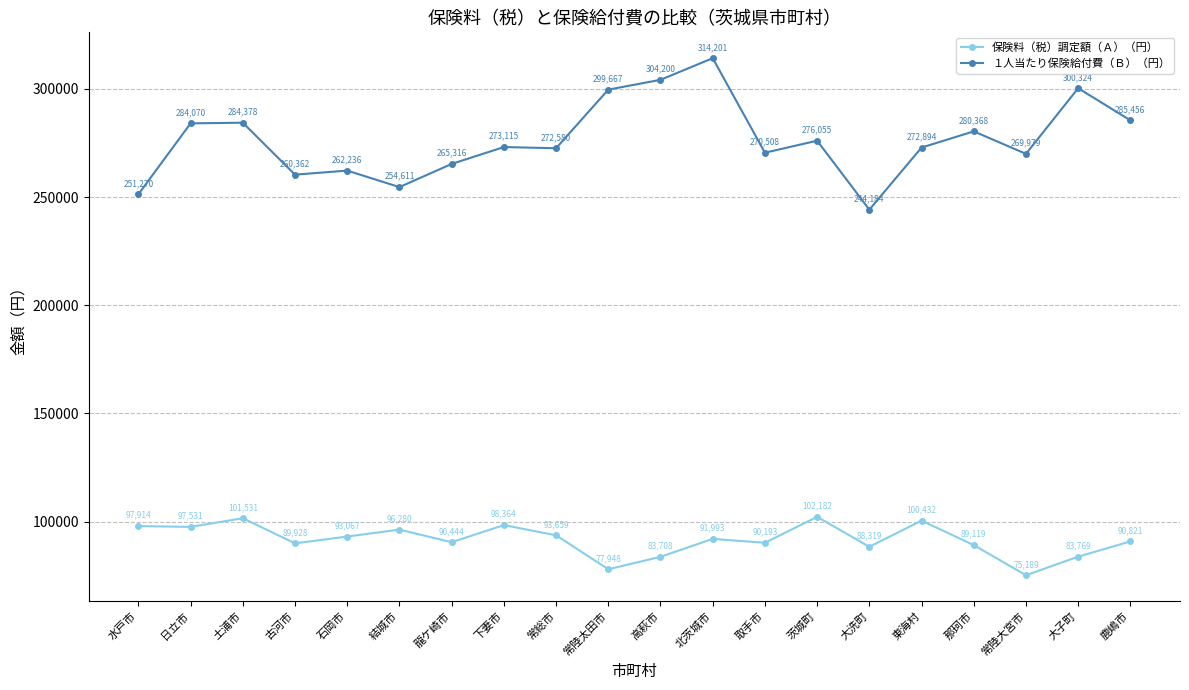

Reading right to left, extract all data points from this chart.

保険料（税）調定額（Ａ）（円）: 90821	83769	75189	89119	100432	88319	102182	90193	91993	83708	77948	93659	98364	90444	96280	93067	89928	101531	97531	97914
１人当たり保険給付費（Ｂ）（円）: 285456	300324	269979	280368	272894	244184	276055	270508	314201	304200	299667	272580	273115	265316	254611	262236	260362	284378	284070	251270